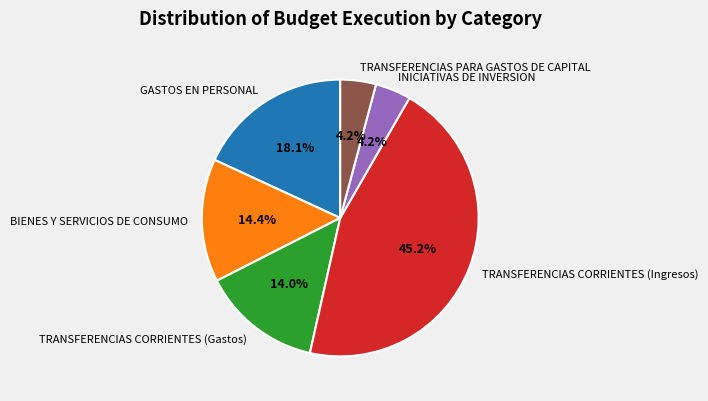

How many slices are in this pie chart?

6